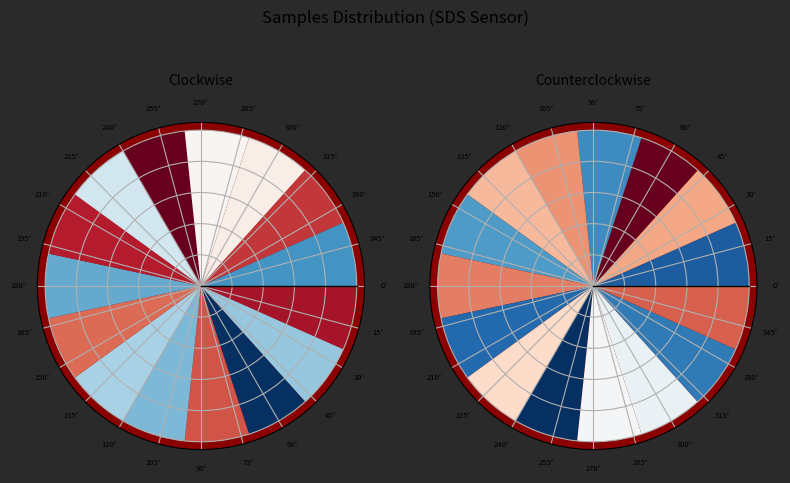

How many segments does this pie chart have?

2